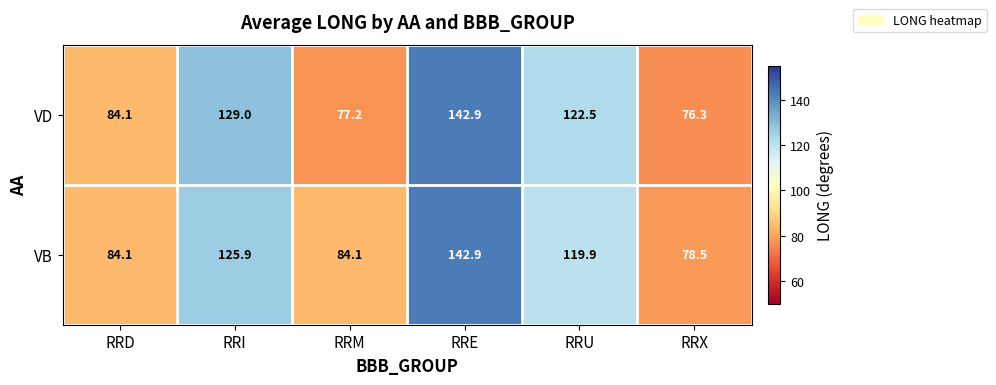

What is the spread (max minus min) of values at RRI?

3.1